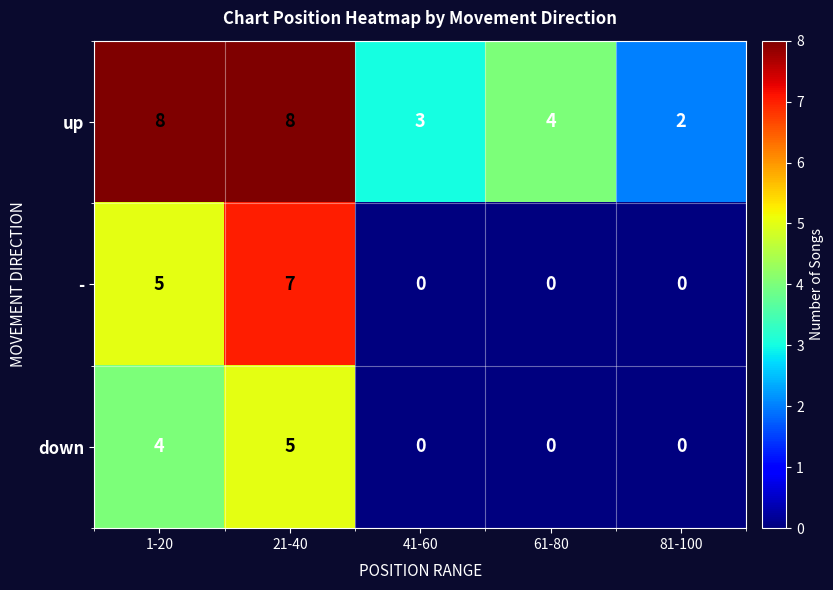

What is the difference between the highest and lowest values at 81-100?

2